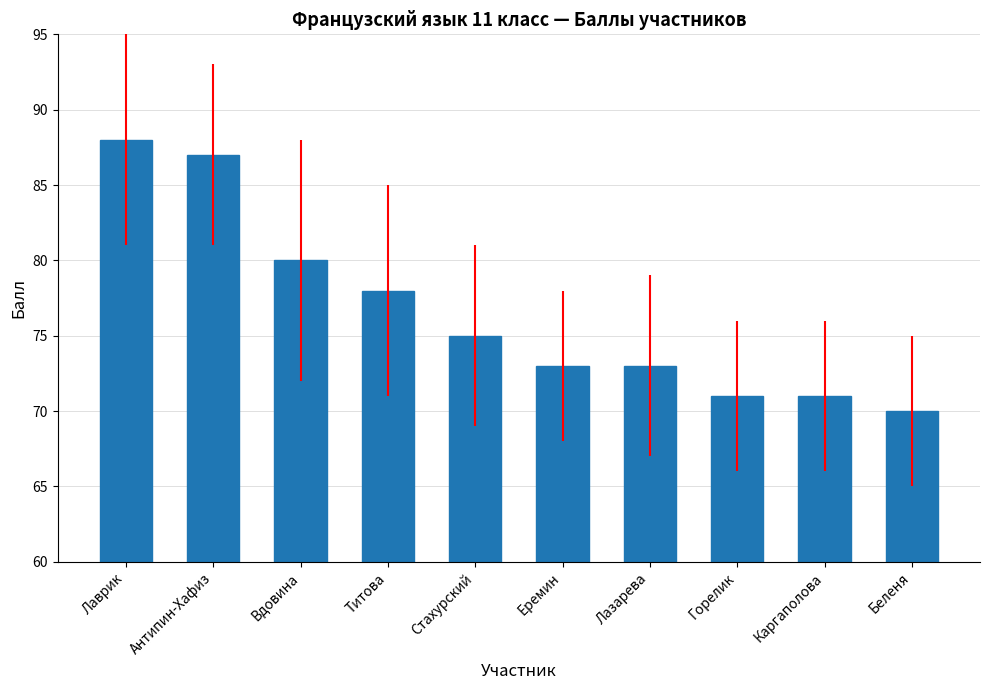

The chart shows a value of 70 at Беленя. True or false?

True